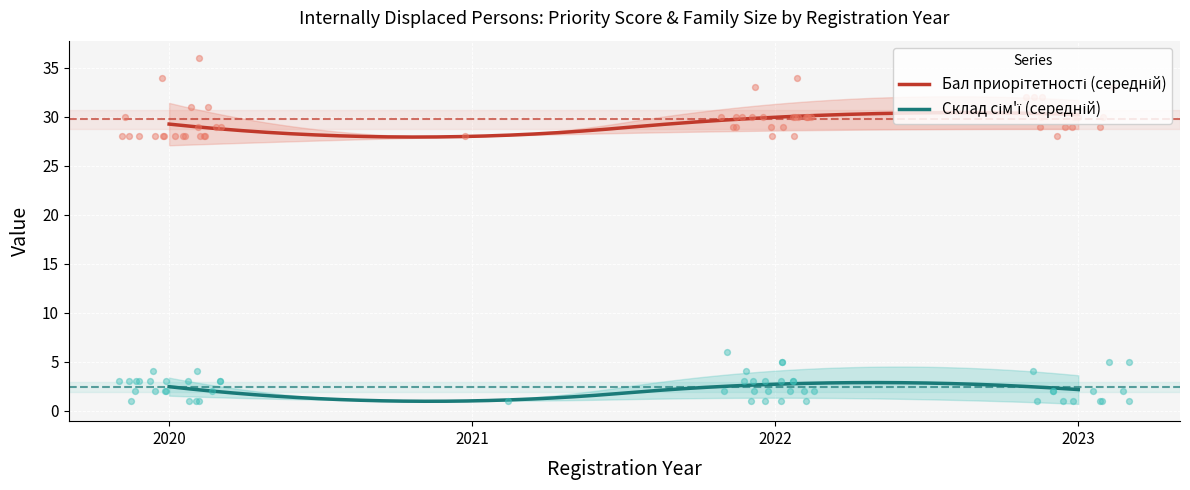

Which series has the largest total across all categories?

Бал приорітетності (середній)